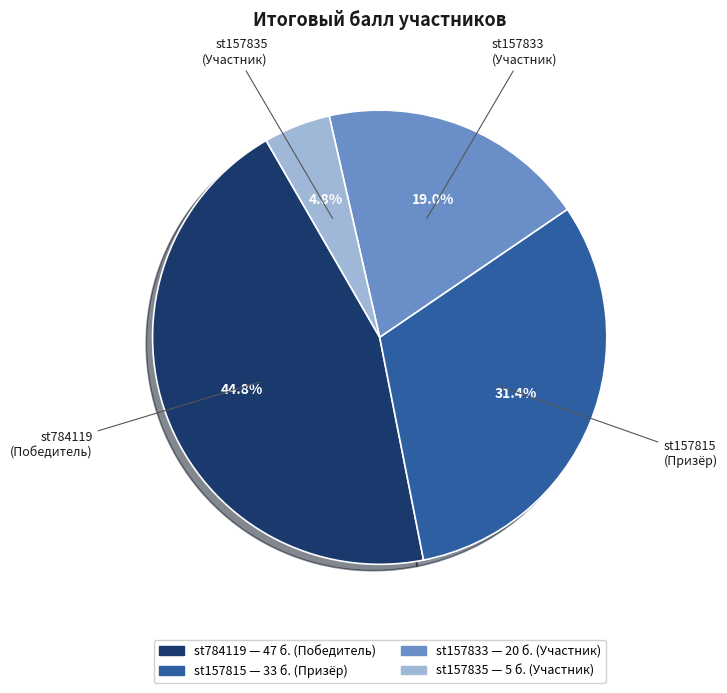

How much of the chart is everything except st157835?

95.2%